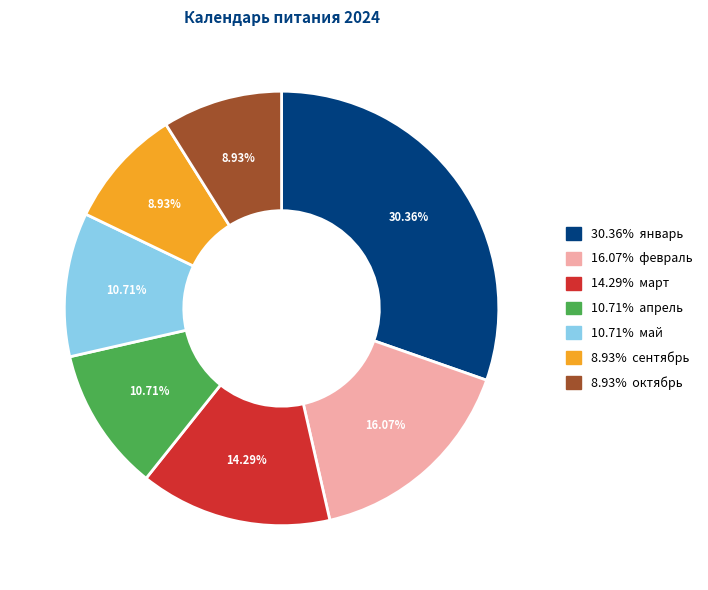

Is there any slice that represents more than half of the pie?

No